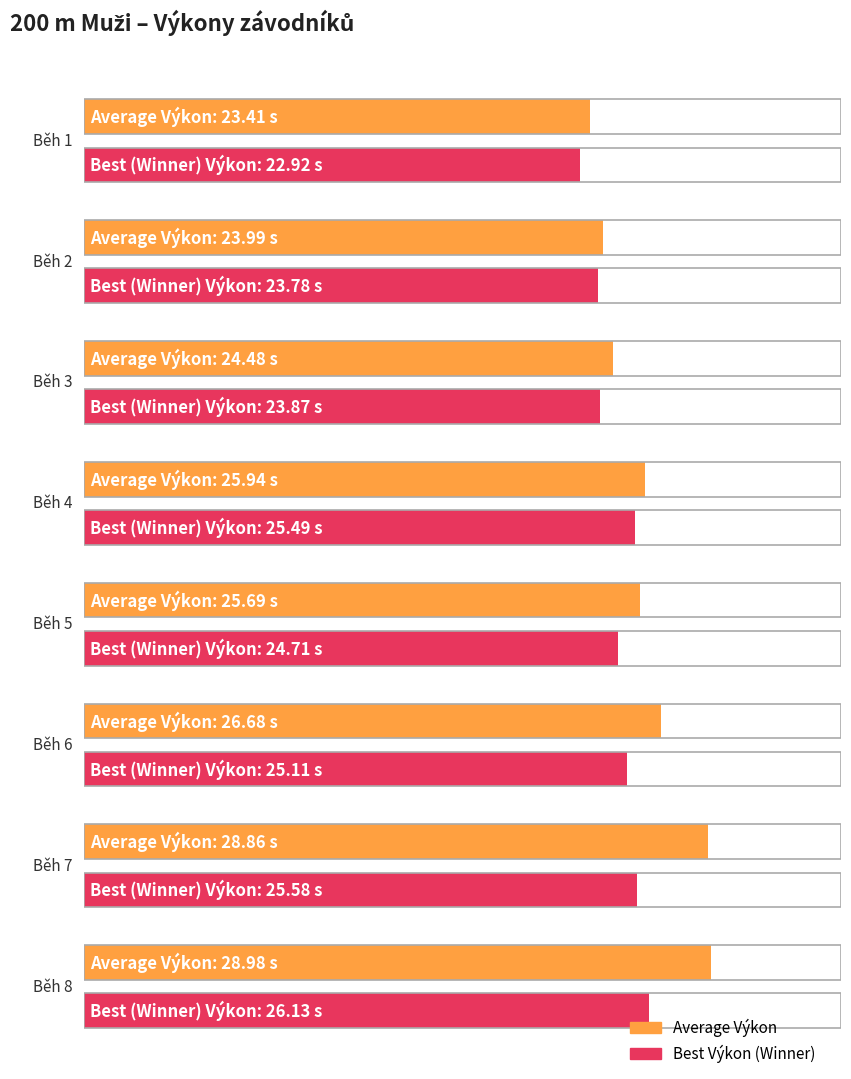

What is the highest value of the Best Výkon series?

26.1